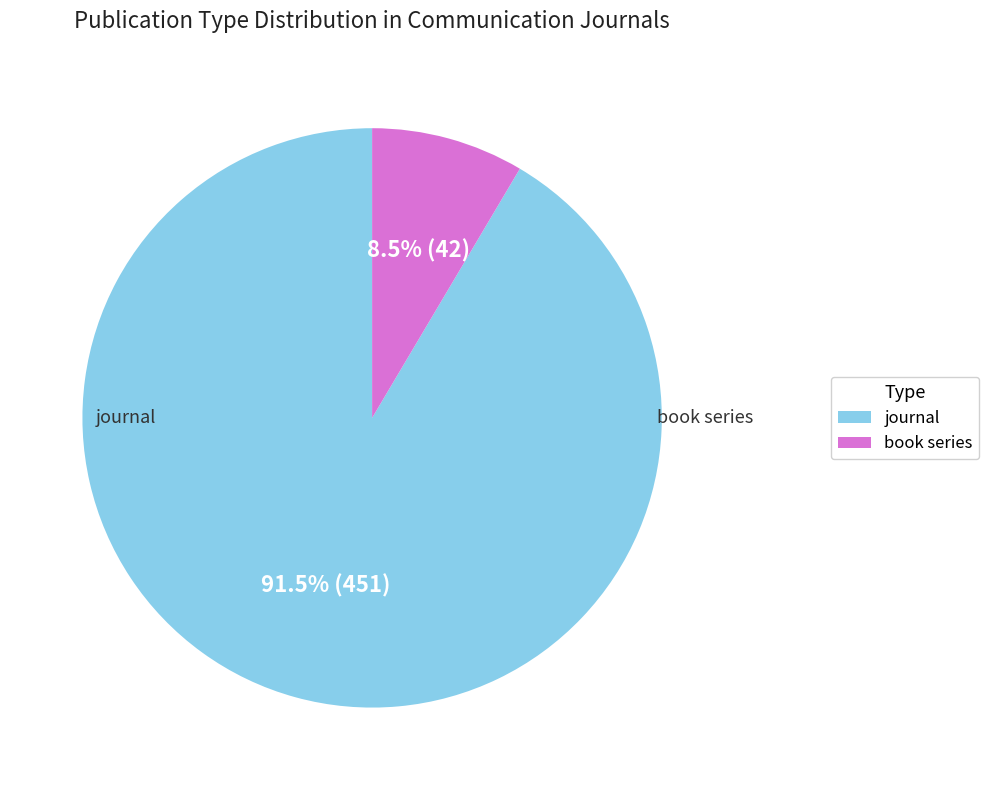

Between book series and journal, which is larger?

journal